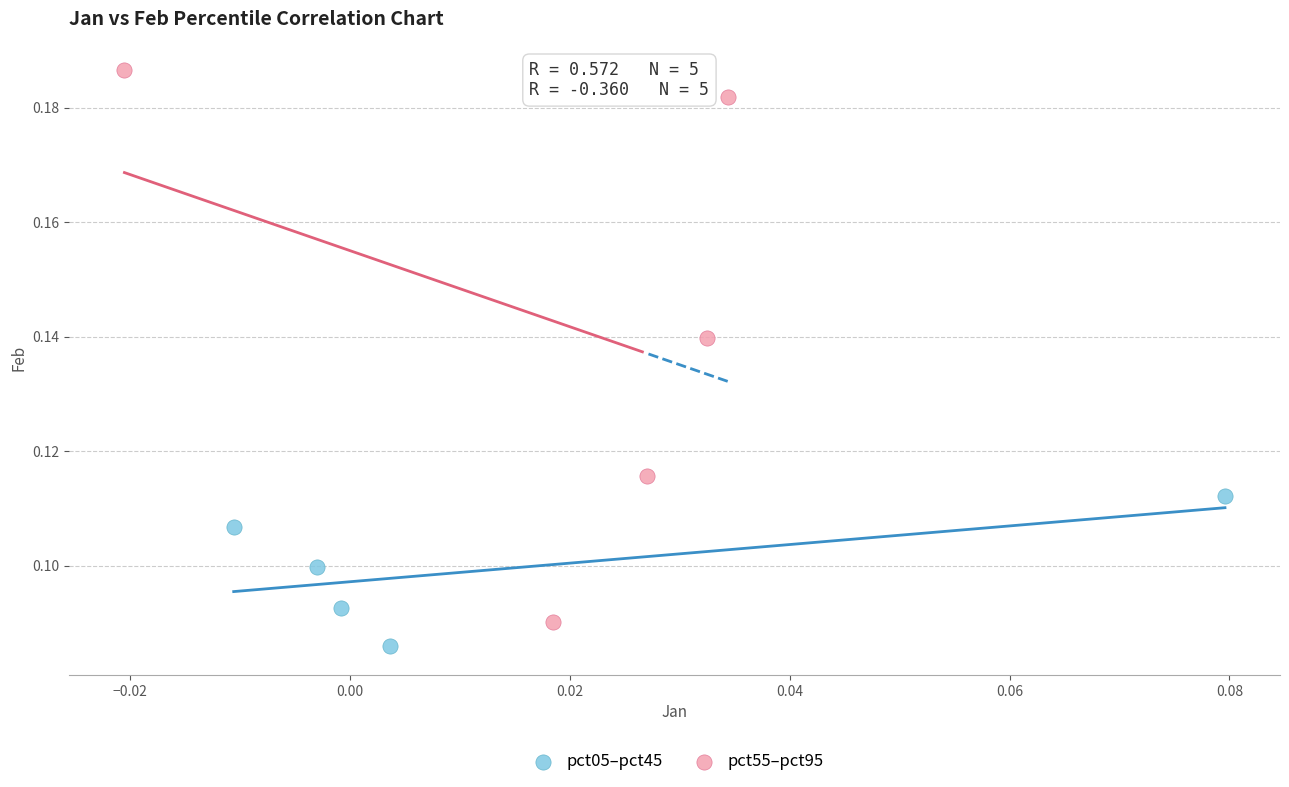

Which series has the largest Y range (max minus min)?

pct55–pct95